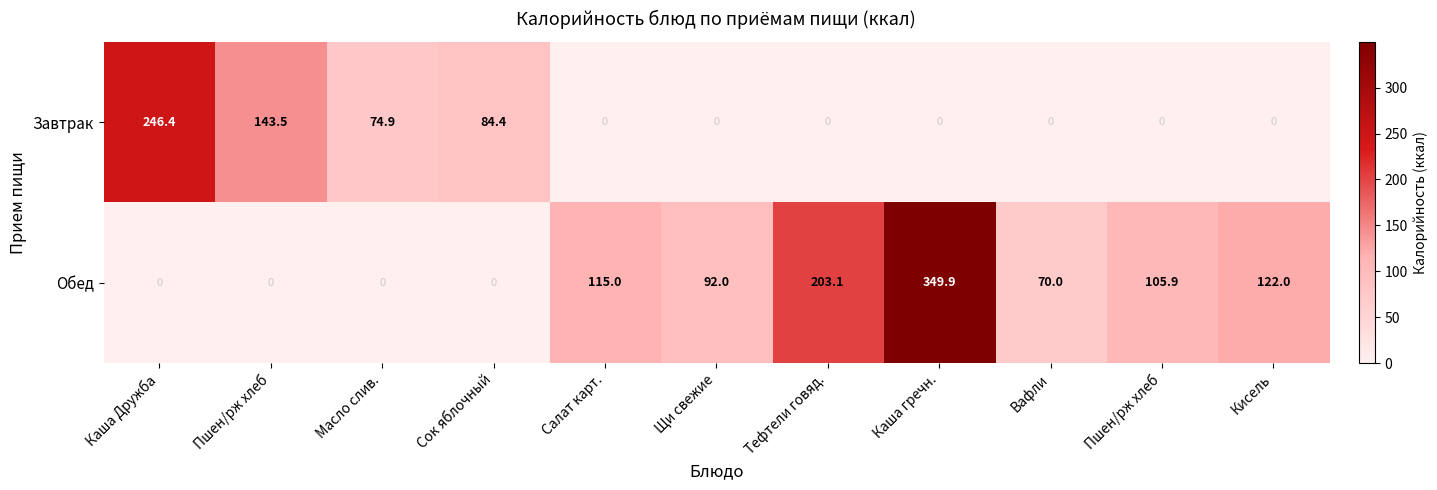

Count the number of data series in this chart.

2